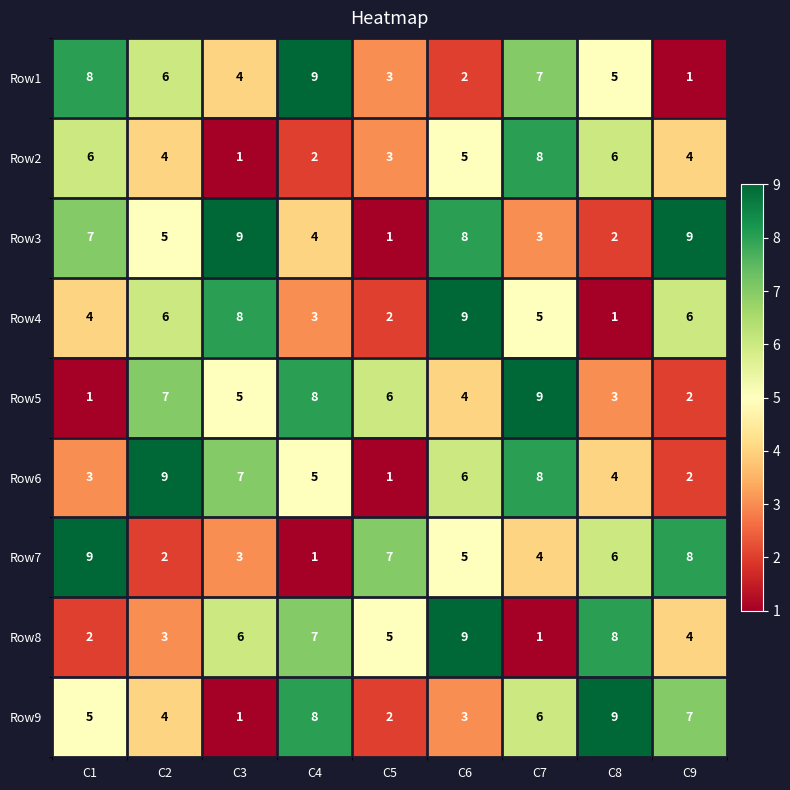

At how many categories does at least one series exceed 5?

9